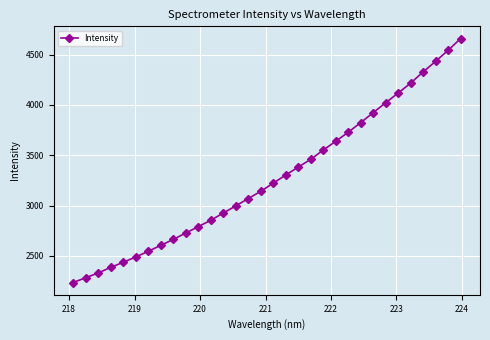

What is the value of the 22nd point from the left?

3638.8